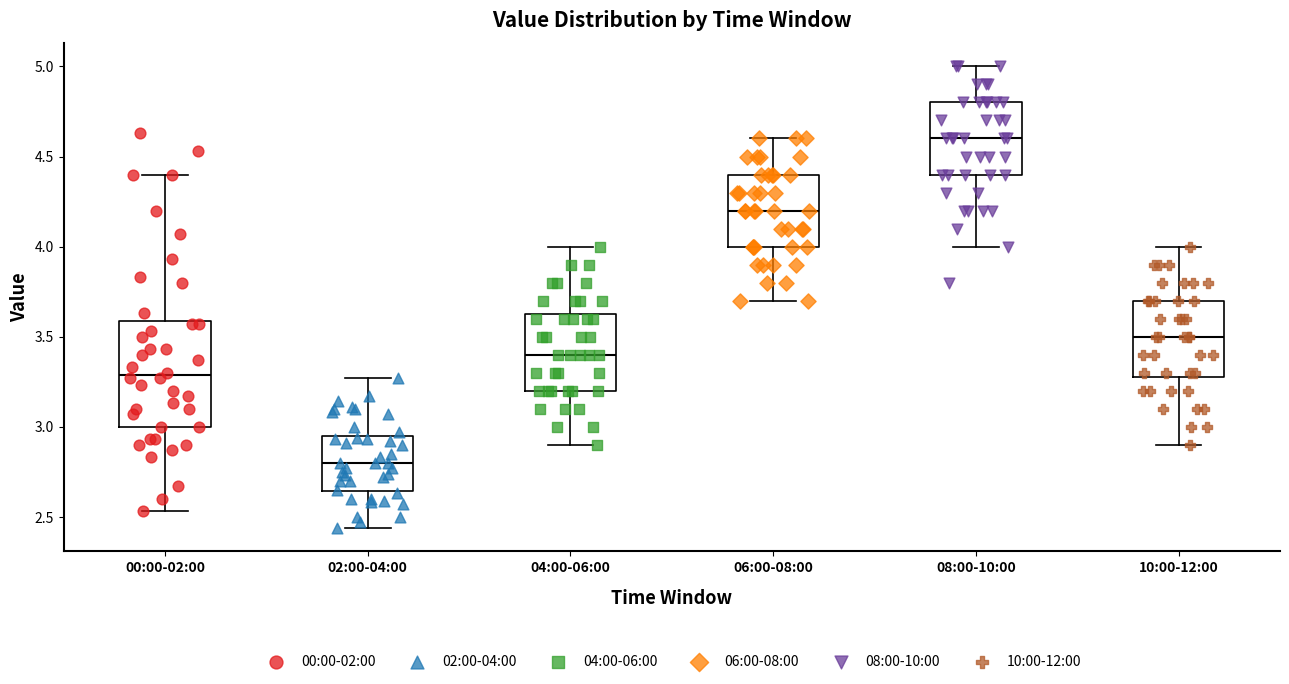

Which box's median line is the lowest?

02:00-04:00